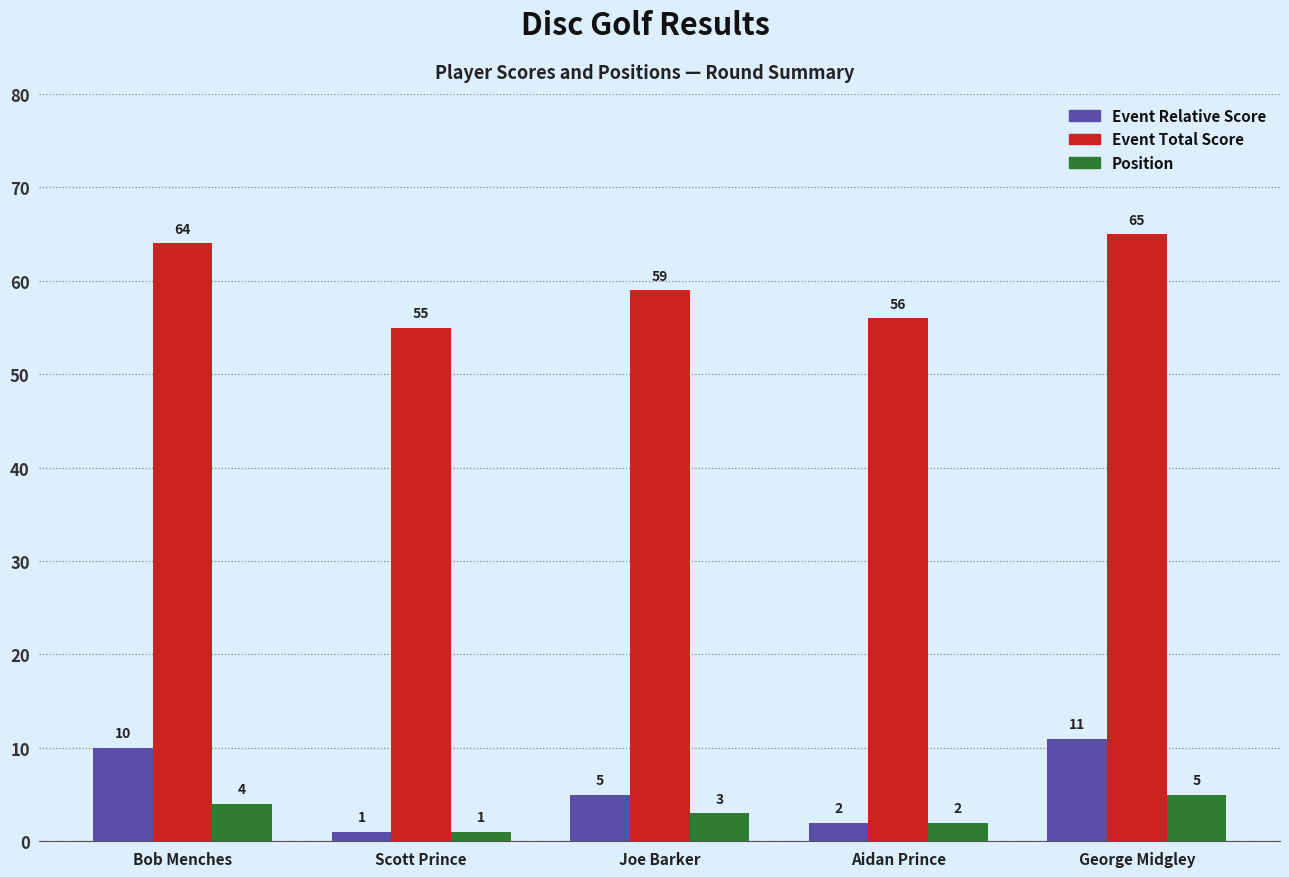

What is the spread (max minus min) of values at George Midgley?

60